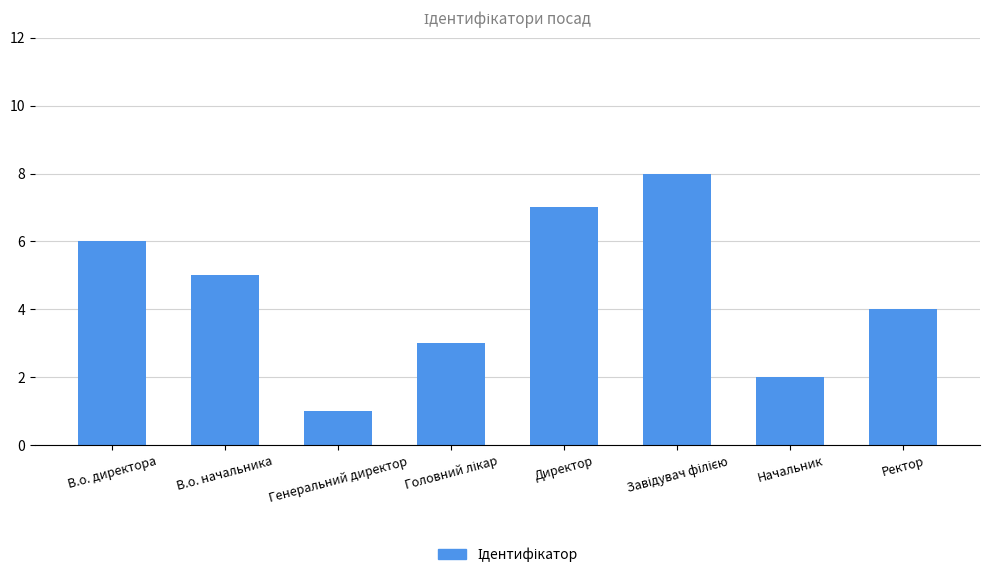

Reading left to right, list all the values displayed in this chart.

6	5	1	3	7	8	2	4